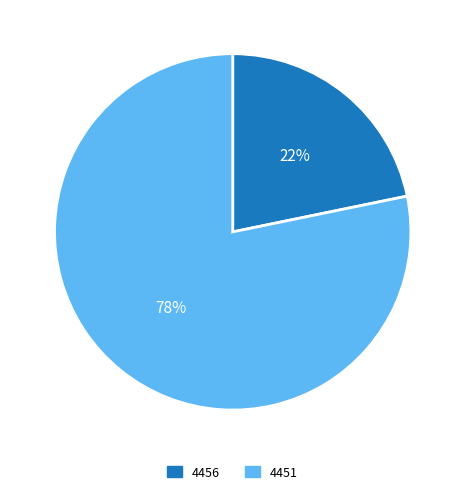

What is the smallest slice in the pie chart?

4456